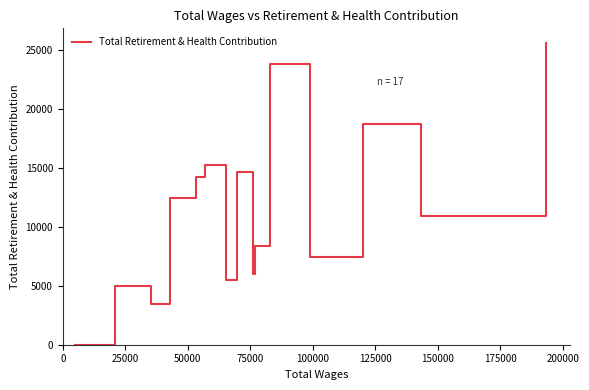

What is the difference between the maximum and minimum values?

25557